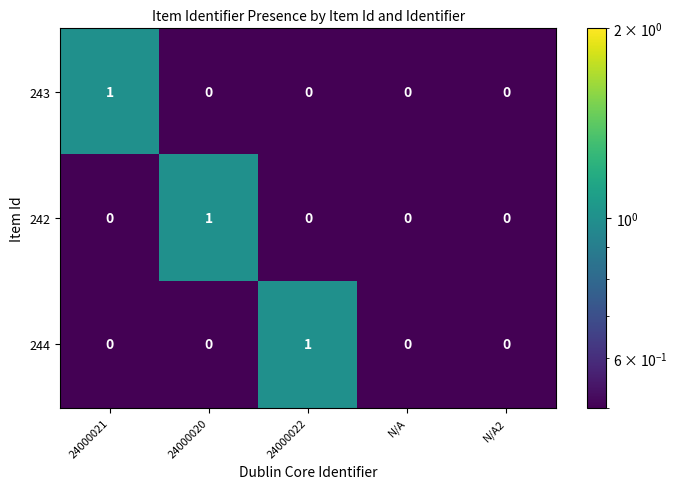

True or false: 243 has a value of 0 at 24000022.

True